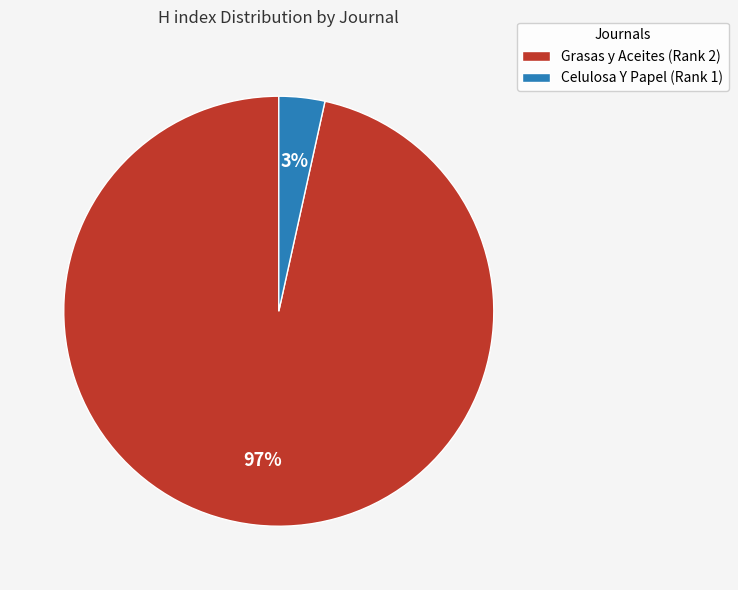

Count the number of slices in the pie.

2